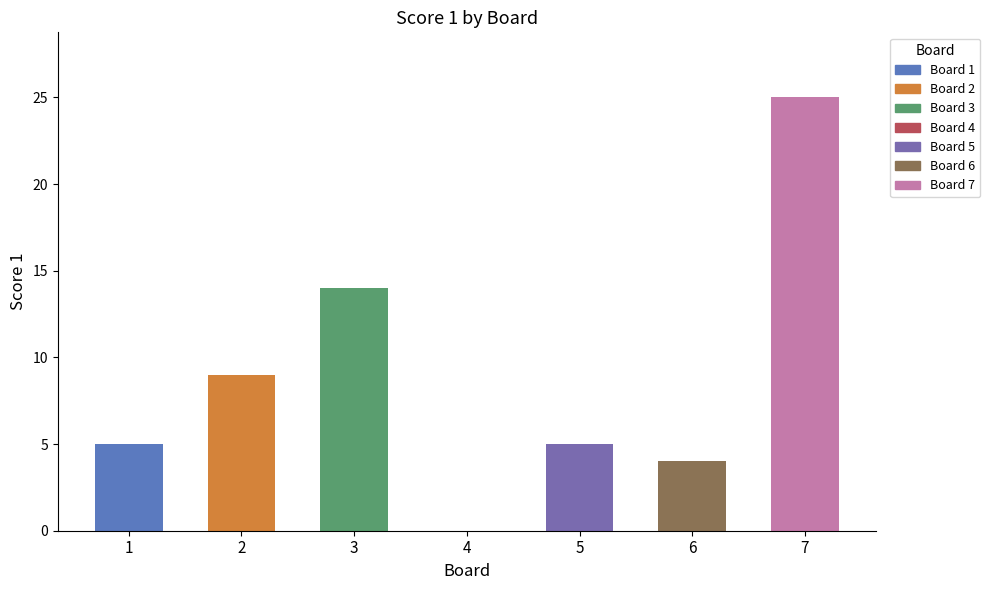

The Score 2 series shows 9 at 5. True or false?

False